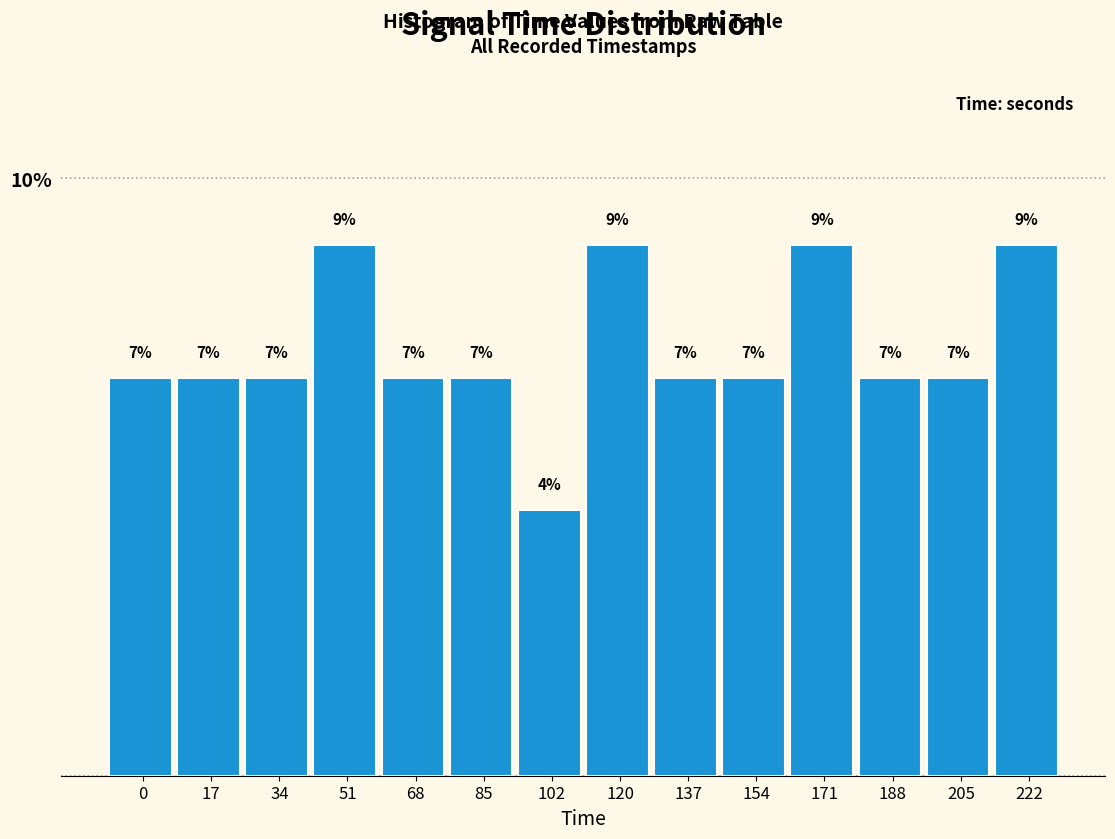

Are the bars horizontal?

No